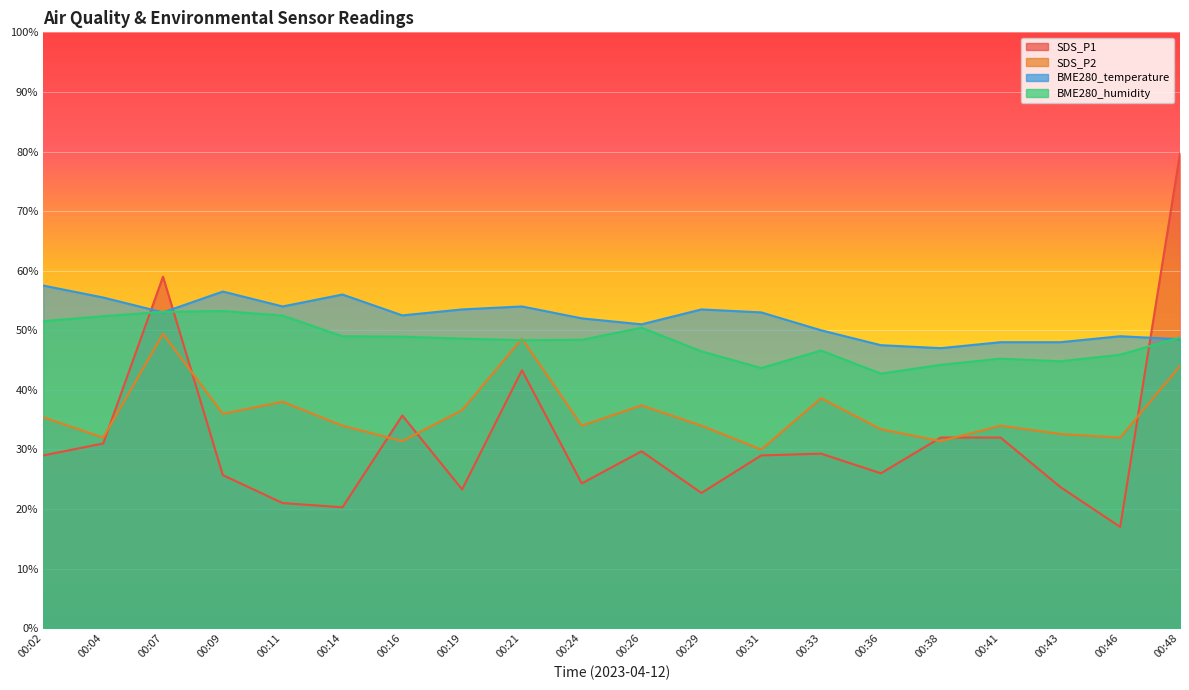

List the series in order of their peak value, highest first.

SDS_P1, BME280_temperature, BME280_humidity, SDS_P2